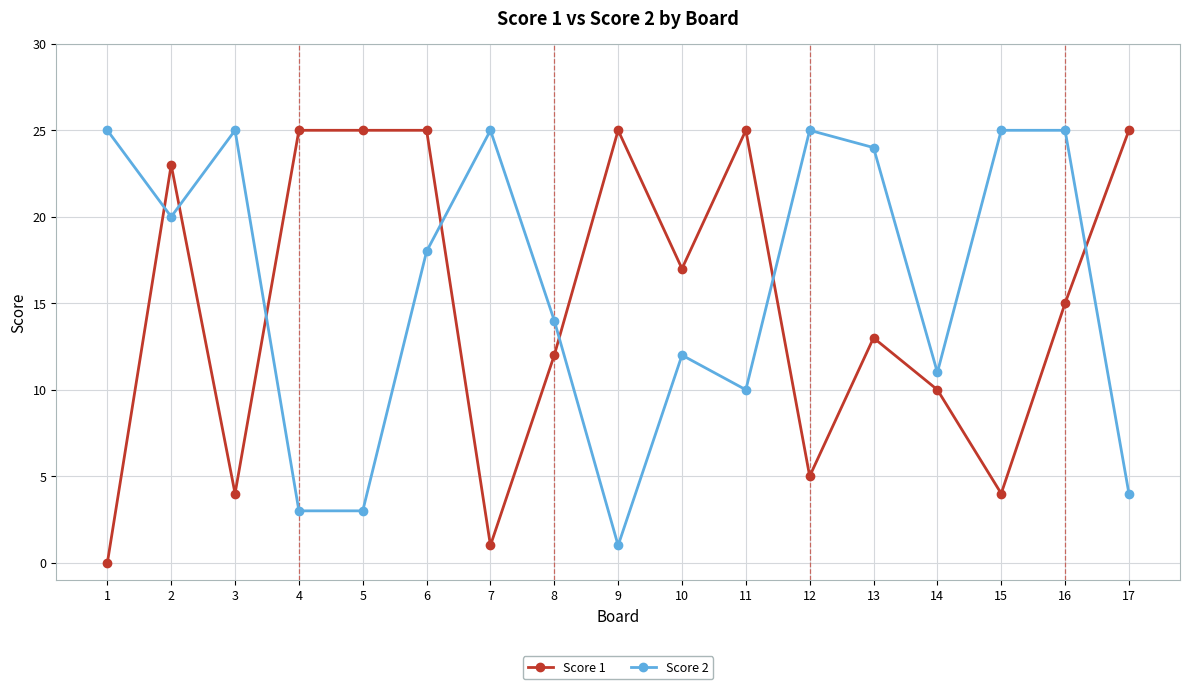

At 1, list the series in order from smallest to largest.

Score 1, Score 2